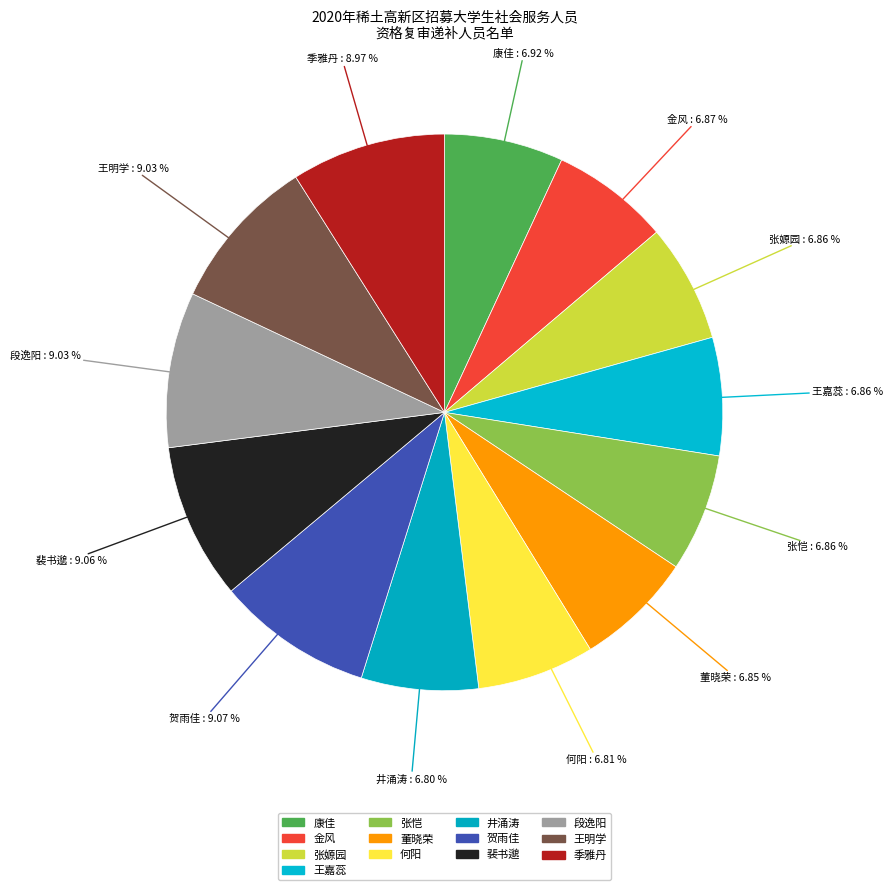

What is the ratio of the value at 董晓荣 to the value at 王嘉蕊?

1.0